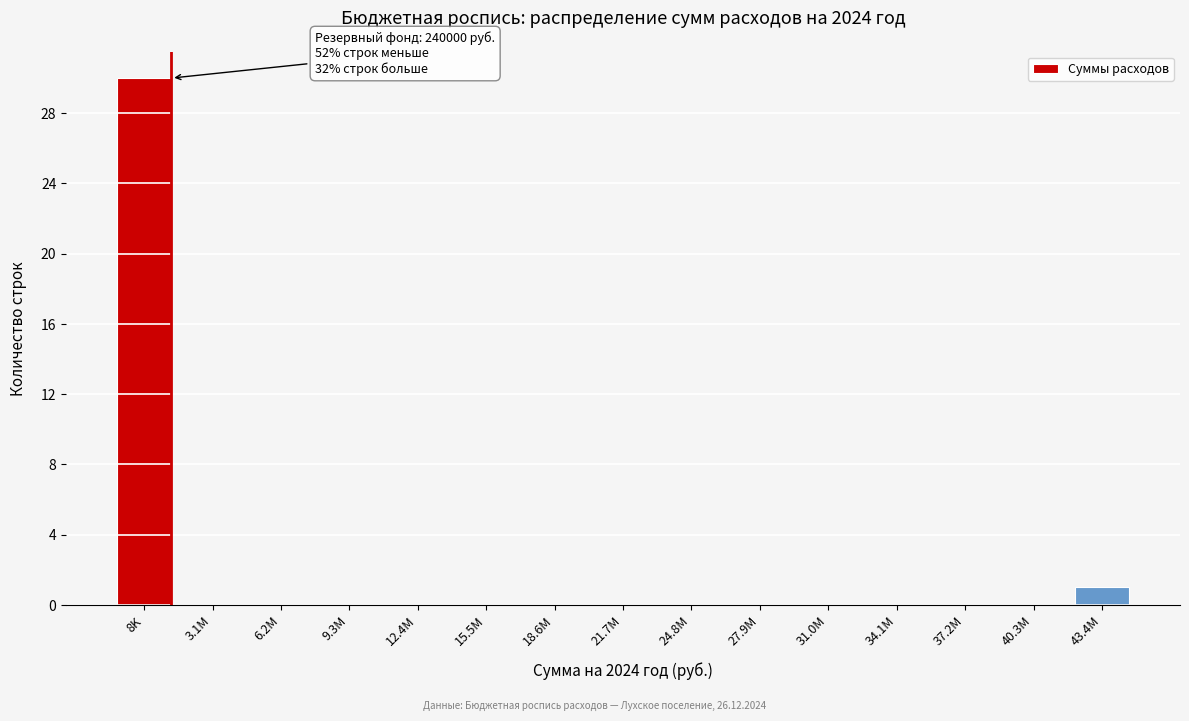

Reading right to left, what are all the values shown in this chart?

43.4M=1	40.3M=0	37.2M=0	34.1M=0	31.0M=0	27.9M=0	24.8M=0	21.7M=0	18.6M=0	15.5M=0	12.4M=0	9.3M=0	6.2M=0	3.1M=0	8K=30